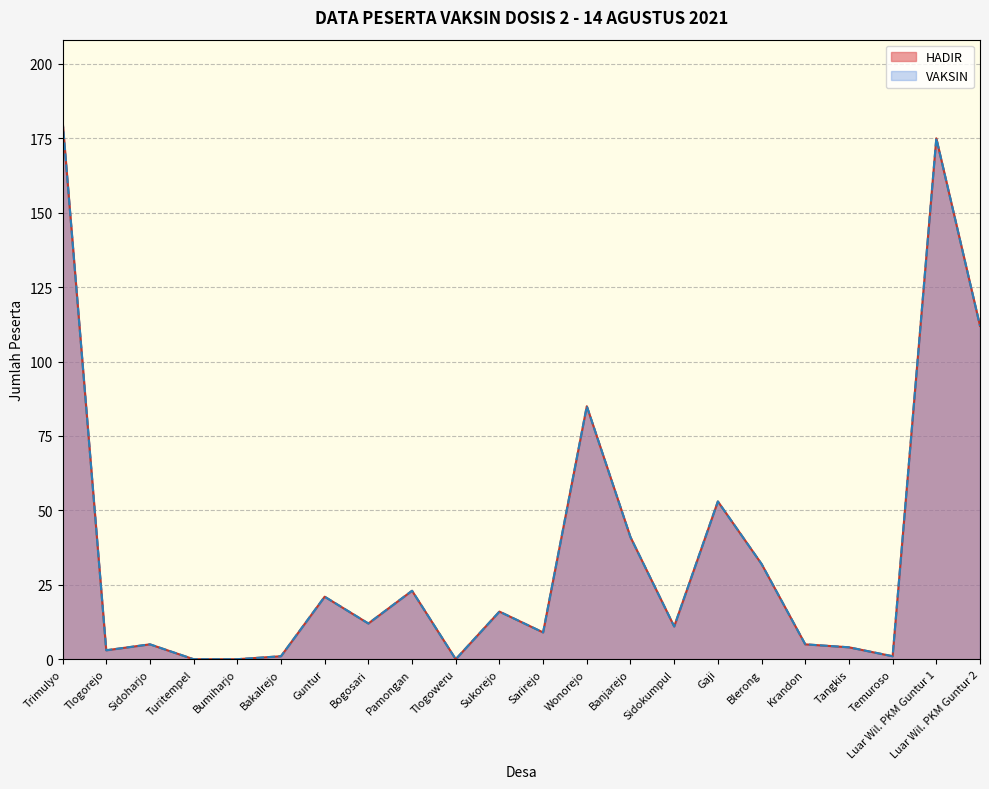

Is it true that HADIR equals 4 at Tangkis?

True